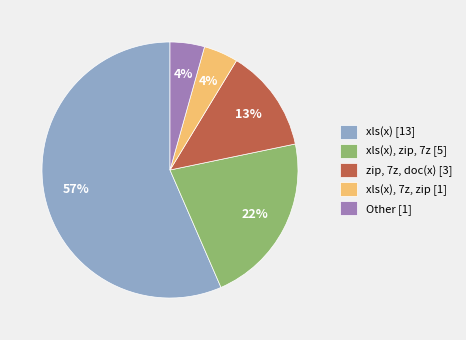

What percentage is the xls(x), 7z, zip [1] slice, to the nearest percent?

4%